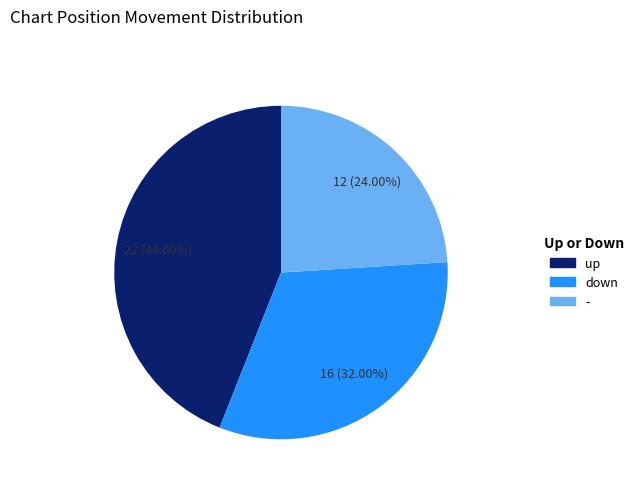

Rank the categories by value from lowest to highest.

-, down, up